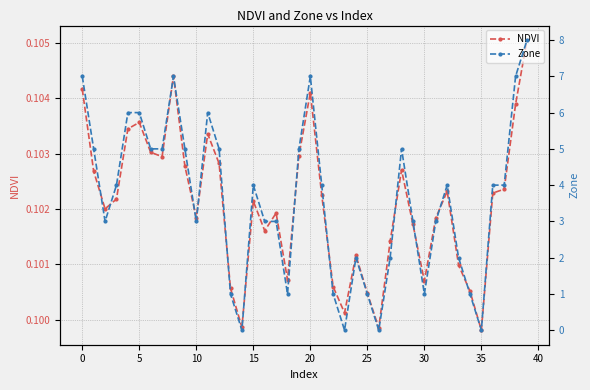

Which series has the largest range (max minus min)?

Zone